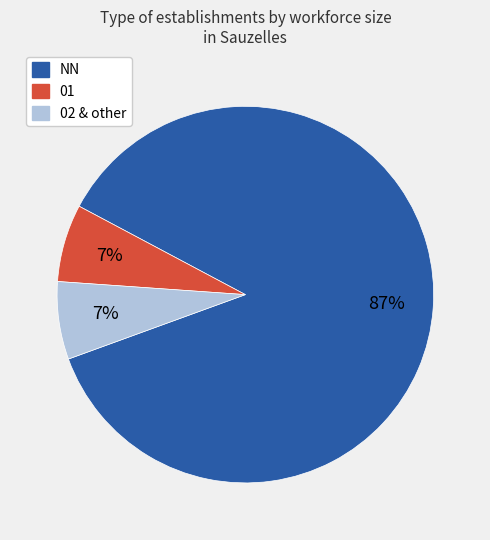

To the nearest percent, what is the average slice percentage?

33%